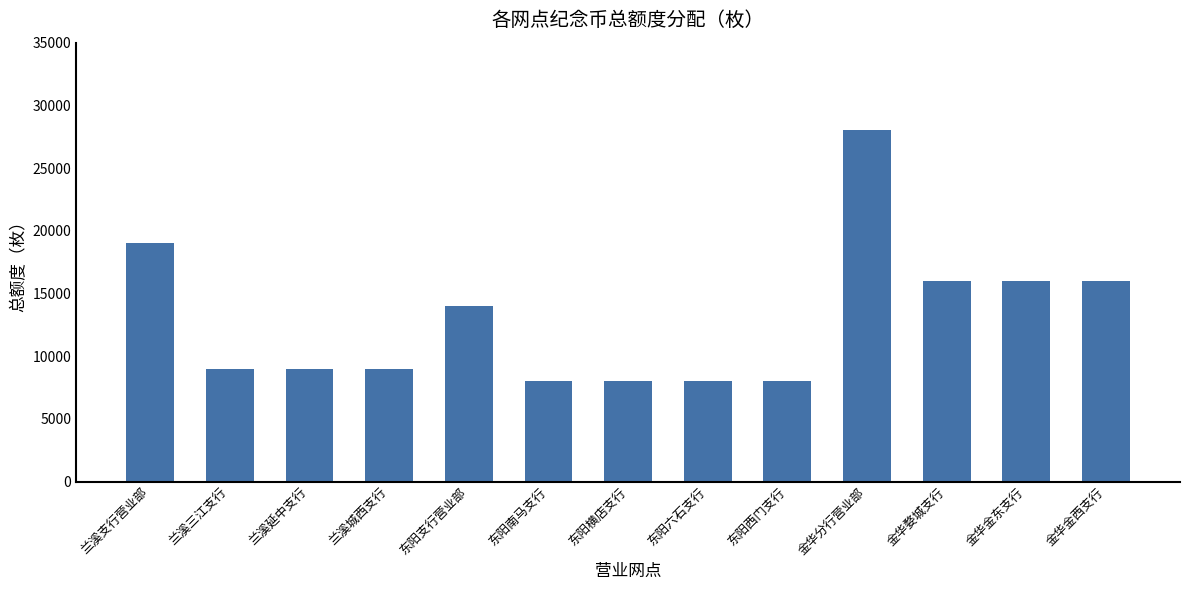

Reading left to right, list all the values displayed in this chart.

兰溪支行营业部=19000	兰溪三江支行=9000	兰溪延中支行=9000	兰溪城西支行=9000	东阳支行营业部=14000	东阳南马支行=8000	东阳横店支行=8000	东阳六石支行=8000	东阳西门支行=8000	金华分行营业部=28000	金华婺城支行=16000	金华金东支行=16000	金华金西支行=16000